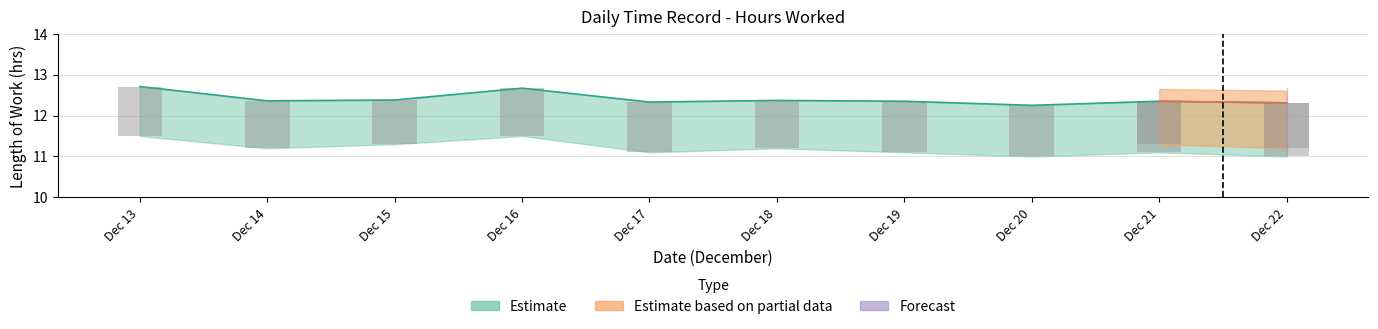

Is it true that Estimate equals 19.3 at 18?

False